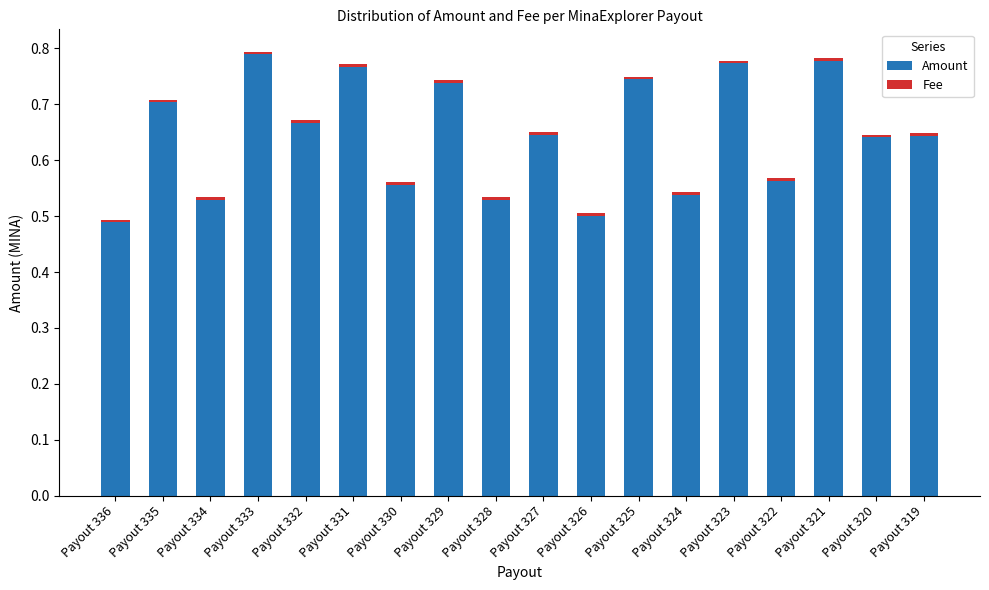

What is the difference between the maximum and second lowest values in the Amount series?

0.3